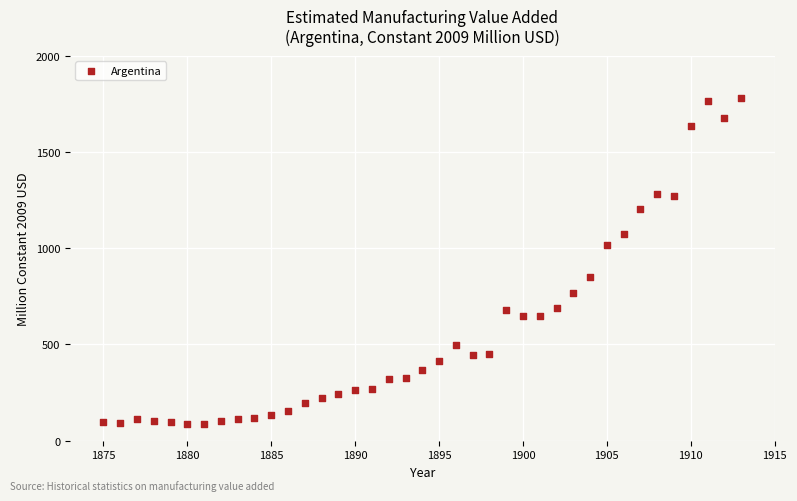

What is the range of X values (max minus min)?

38.0